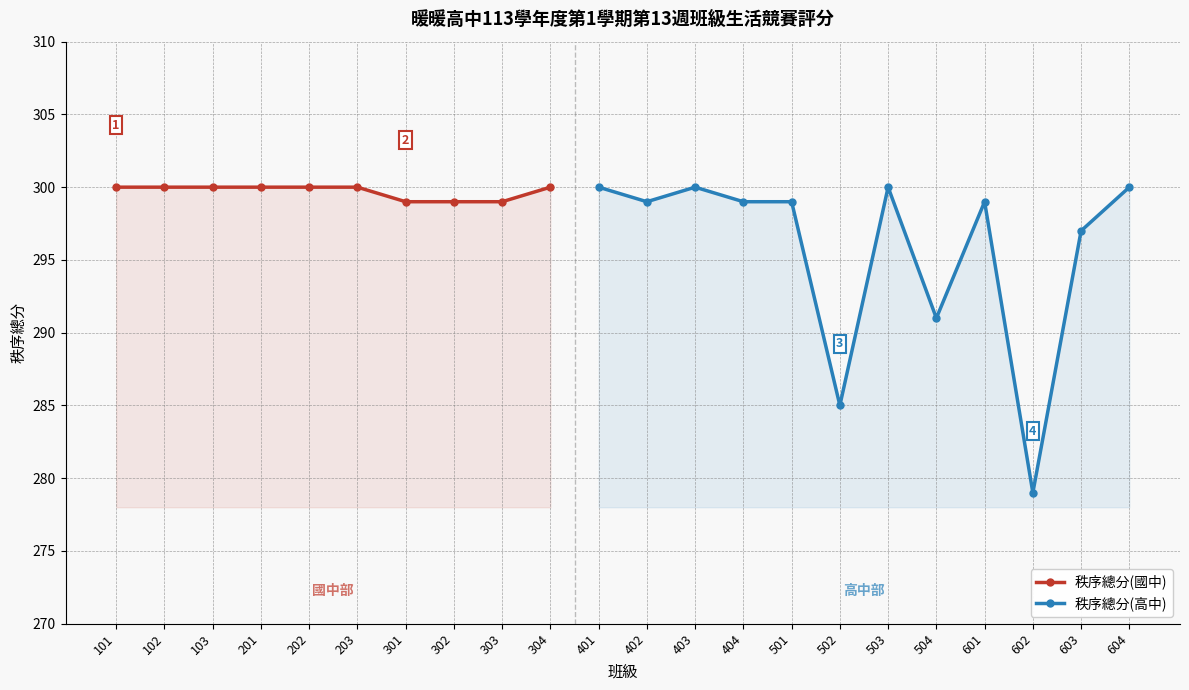

The 秩序總分(國中) series shows 513 at 201. True or false?

False